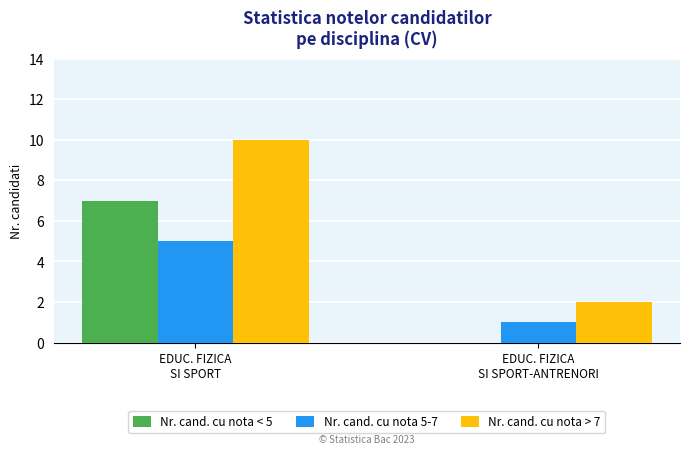

Which series has the largest total across all categories?

Nr. cand. cu nota > 7